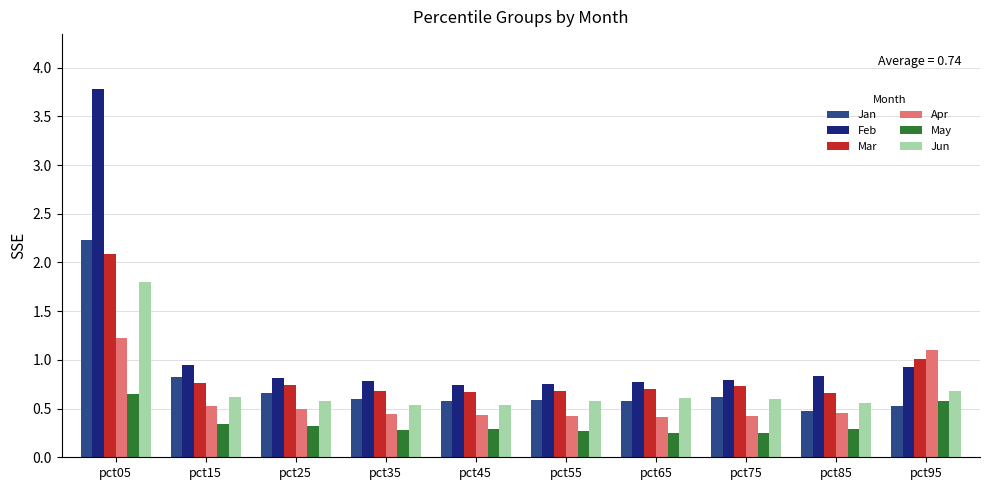

Which series has the largest range (max minus min)?

Feb